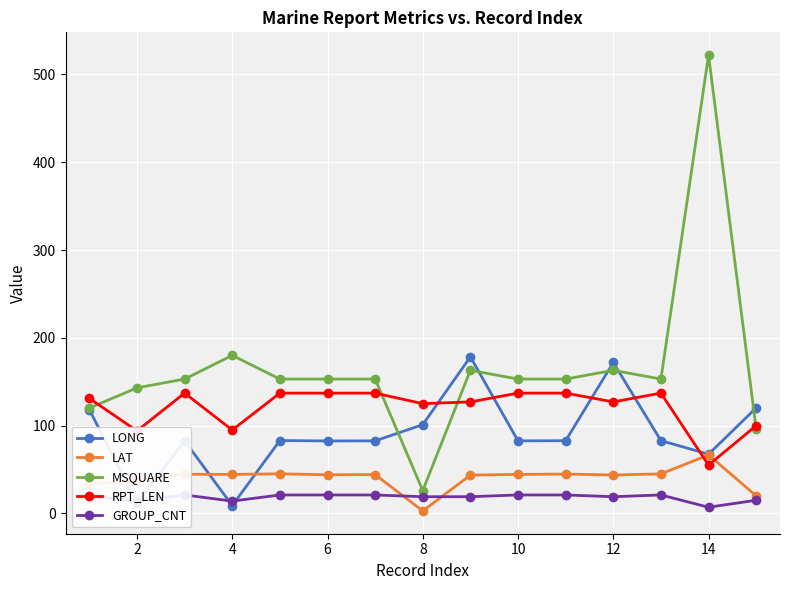

True or false: GROUP_CNT and MSQUARE intersect in this chart.

False